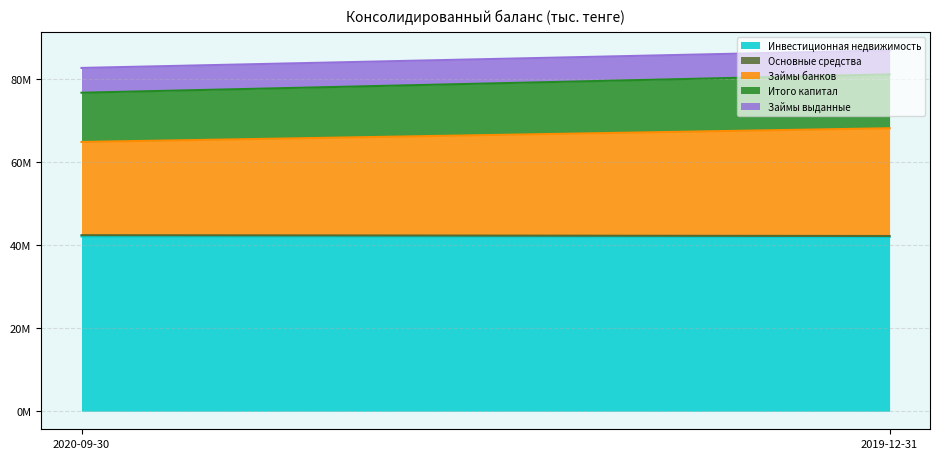

Which series has the largest total across all categories?

Инвестиционная недвижимость